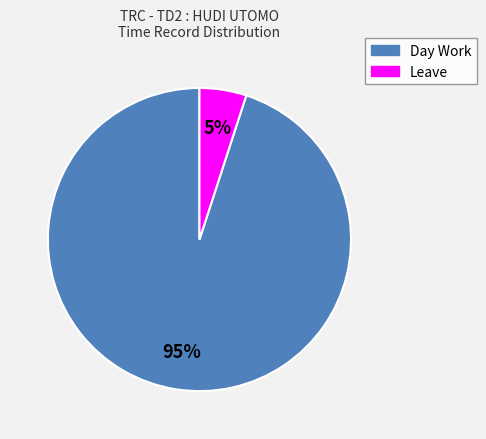

To the nearest percent, what portion does Day Work represent?

95%